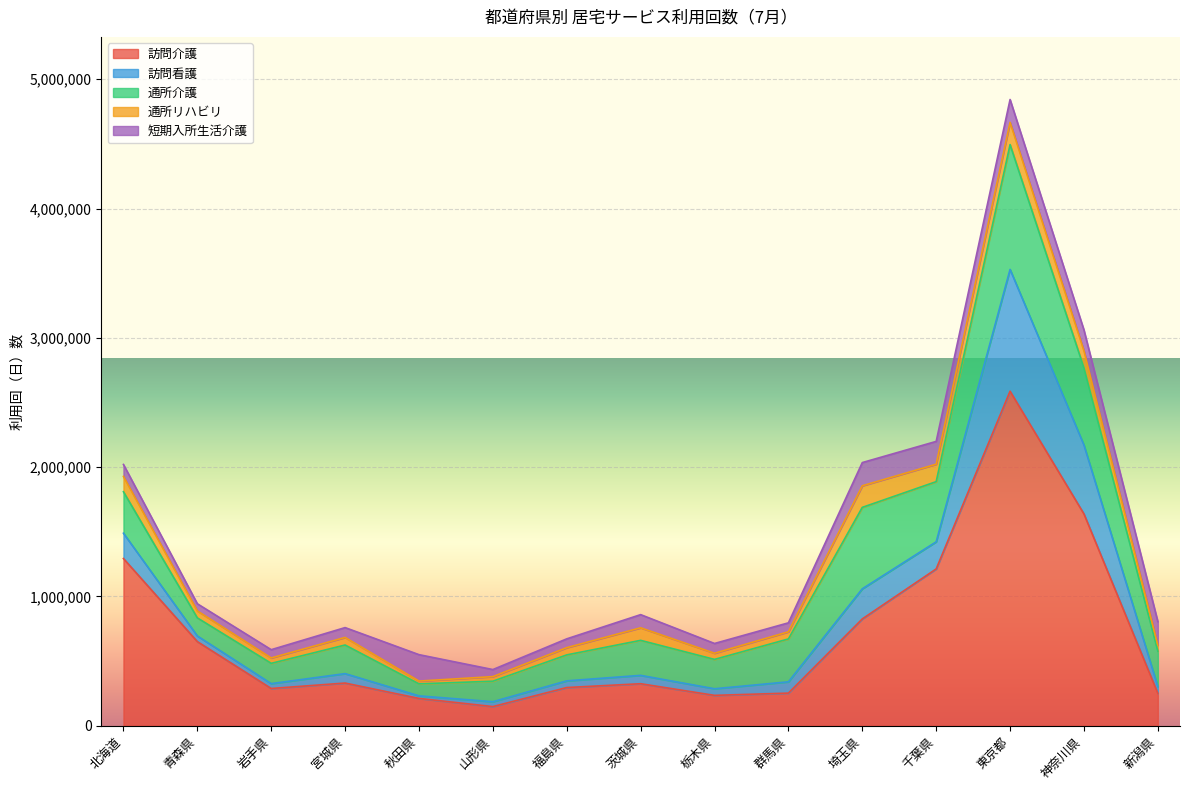

At which category does 通所リハビリ reach its first local valley?

岩手県